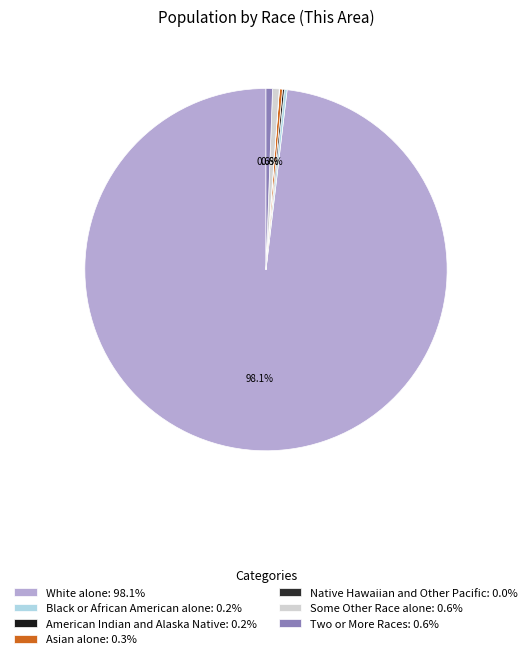

Rank the categories by value from lowest to highest.

Native Hawaiian and Other Pacific, American Indian and Alaska Native, Black or African American alone, Asian alone, Two or More Races, Some Other Race alone, White alone